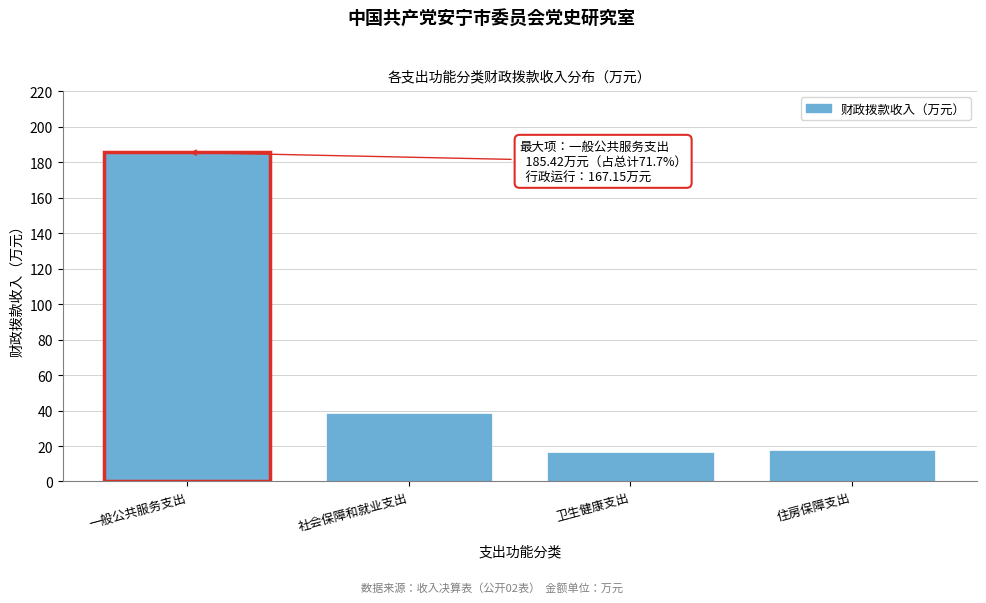

Reading left to right, list all the values displayed in this chart.

一般公共服务支出=185.4	社会保障和就业支出=38.8	卫生健康支出=16.6	住房保障支出=17.9